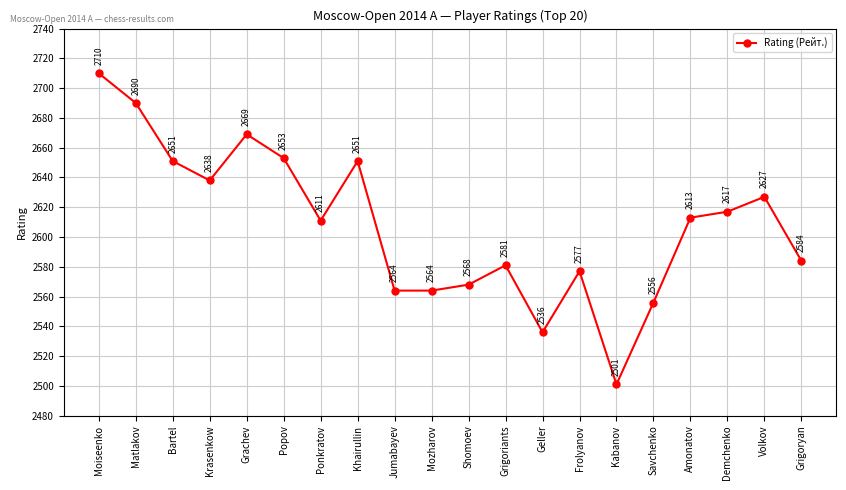

What is the label of the 19th point from the right?

Matlakov